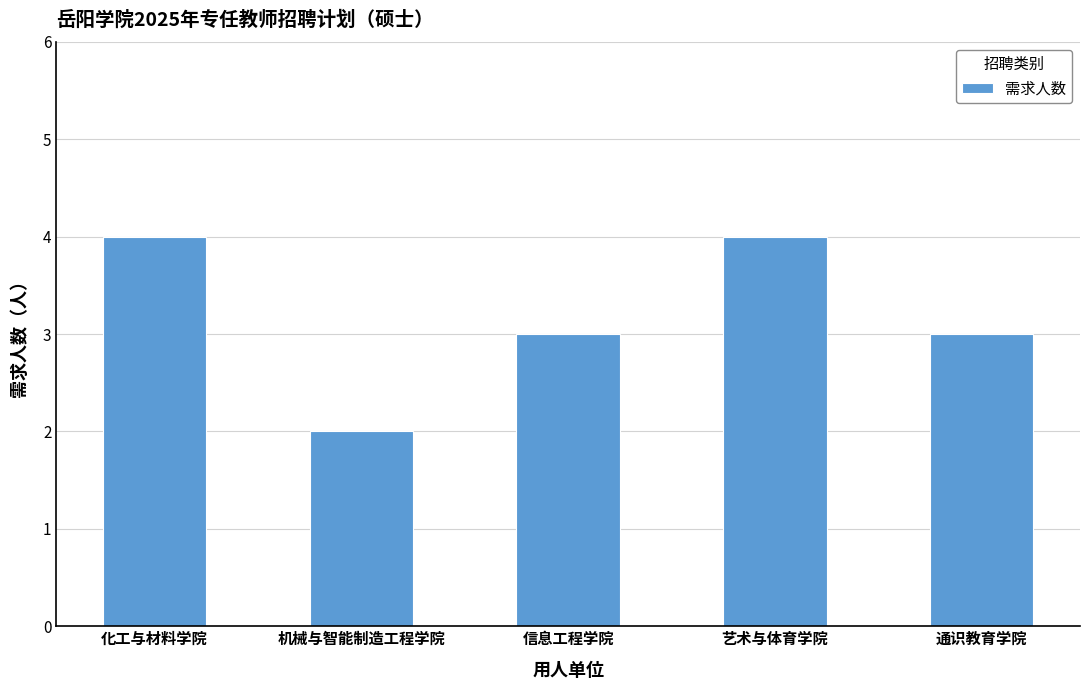

Approximately how many times larger is the value at 通识教育学院 compared to 机械与智能制造工程学院?

1.5